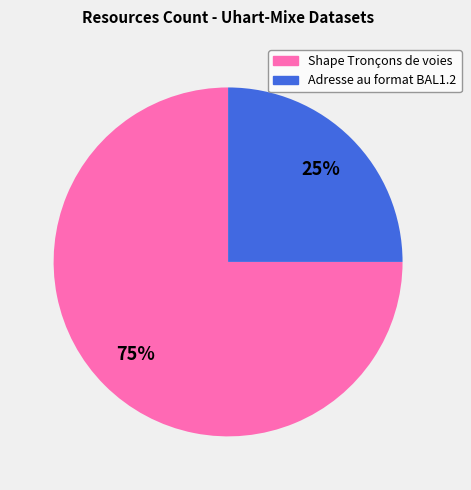

To the nearest percent, what is the difference between the largest and smallest slice percentages?

50%